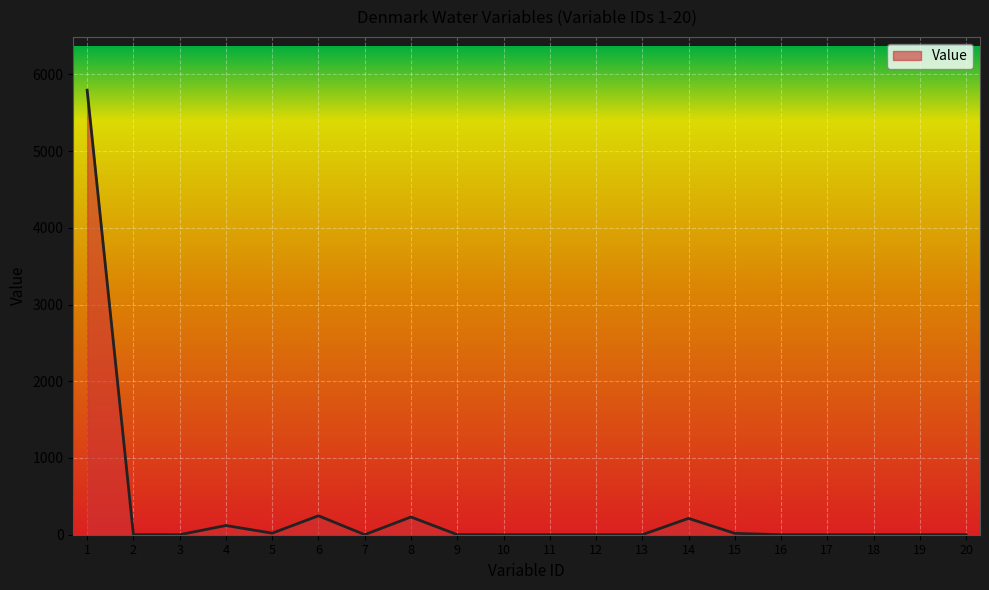

Is it true that the value at 17 is 0.0?

True